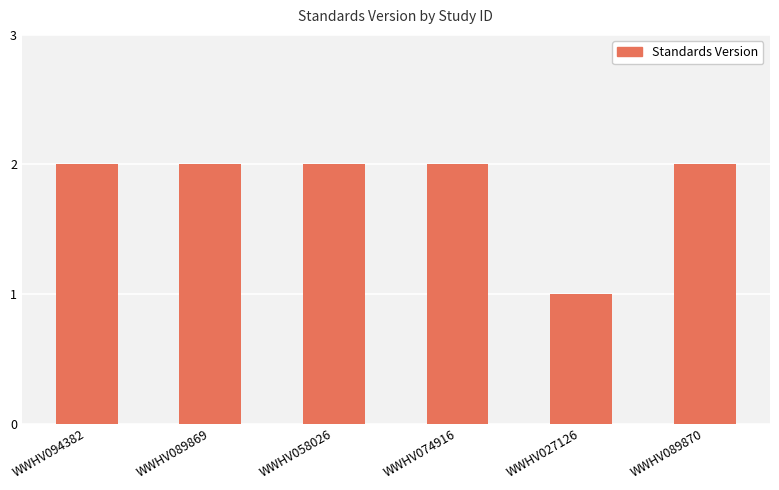

How many values are between 2 and 3?

5